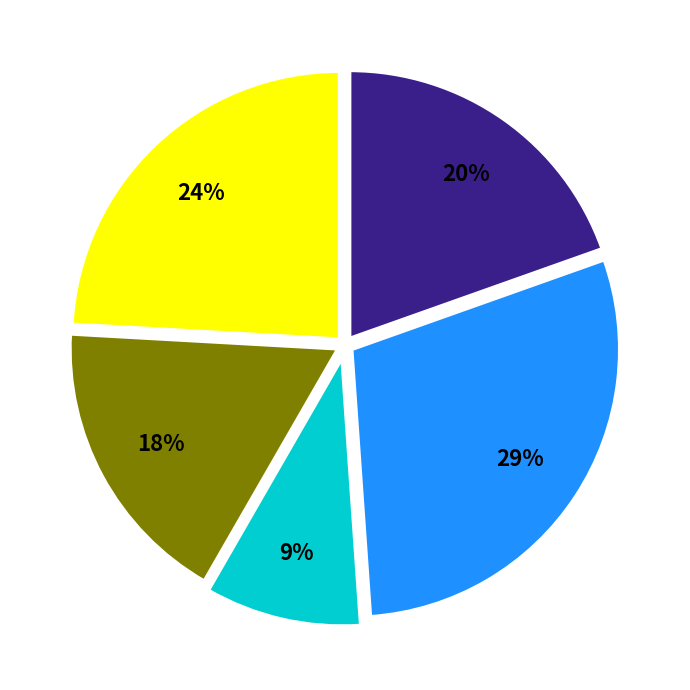

Does any single category account for the majority?

No